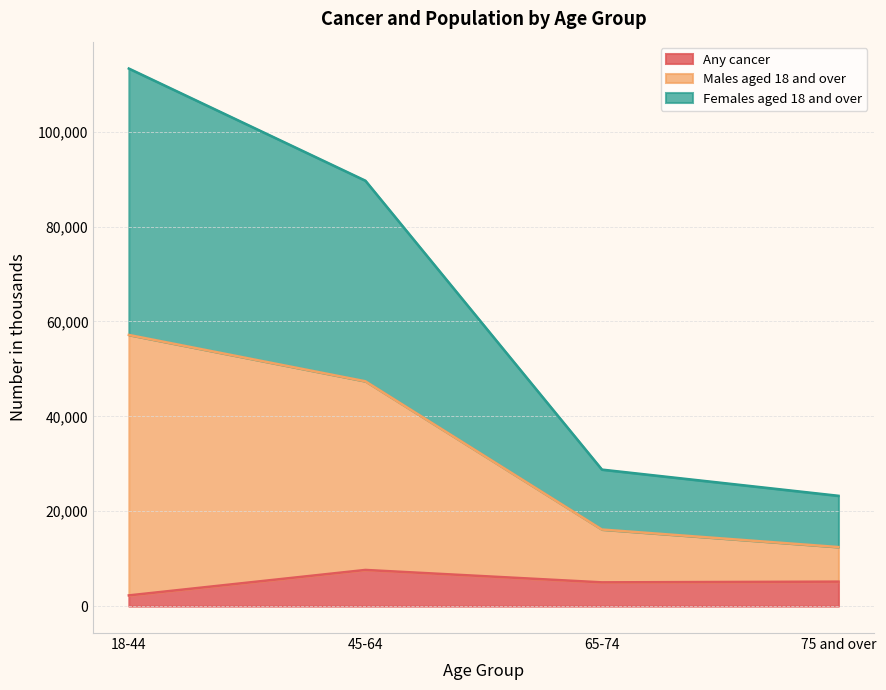

What is the maximum value for Females aged 18 and over?

57157